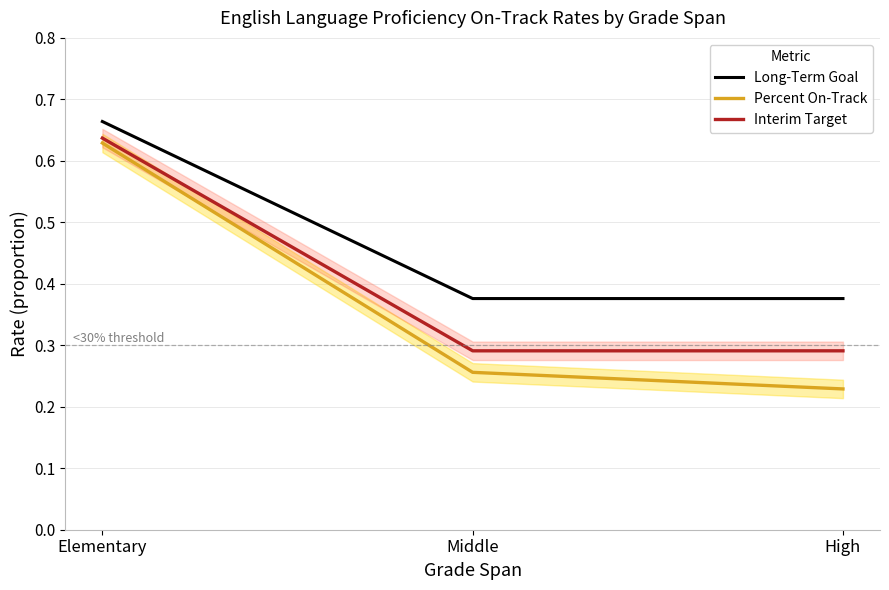

What is the difference between the maximum and minimum values in the Interim Target series?

0.3